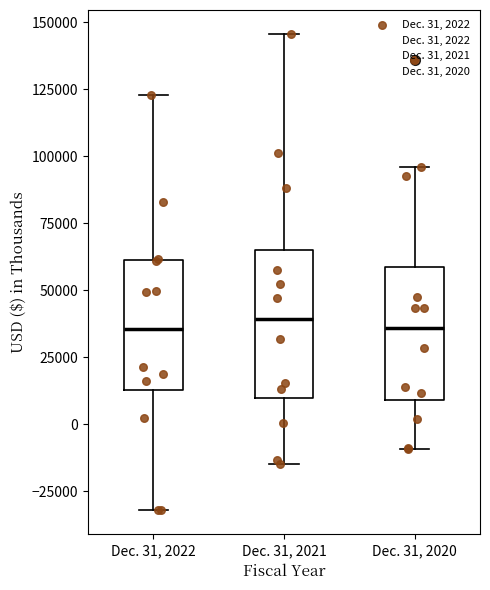

Where is the lower edge of the box for Dec. 31, 2021 on the y-axis? The values are not printed on the chart, so give them approximately, as read against the axis.

10000